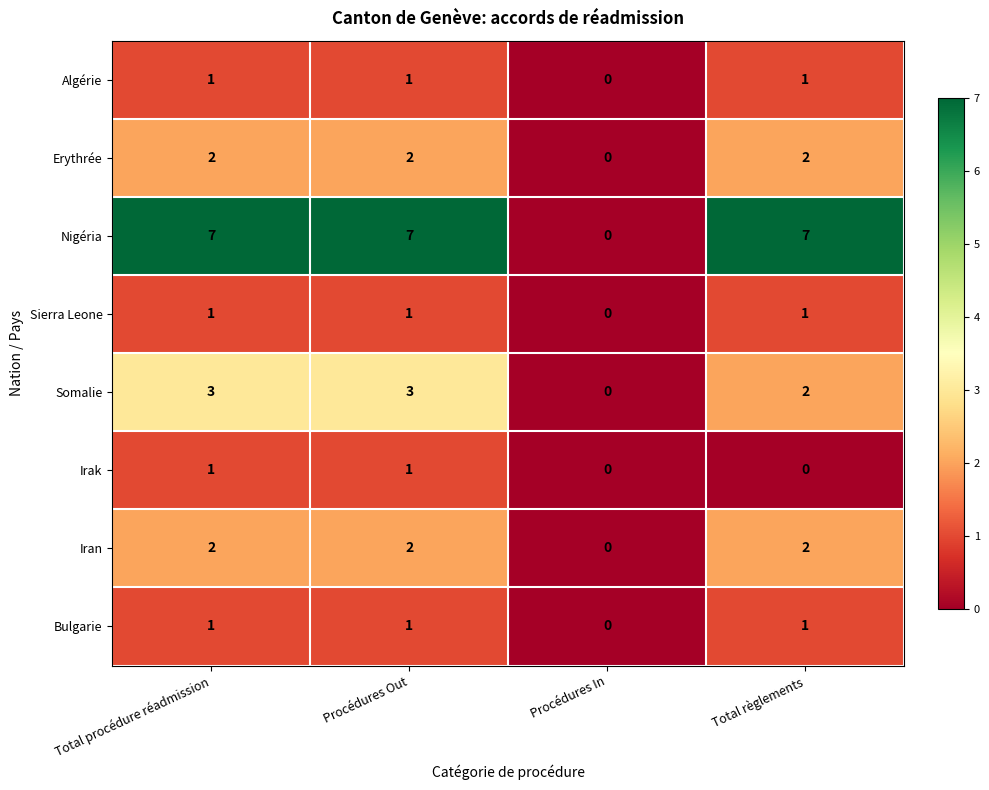

Which series has the widest spread of values?

Nigéria